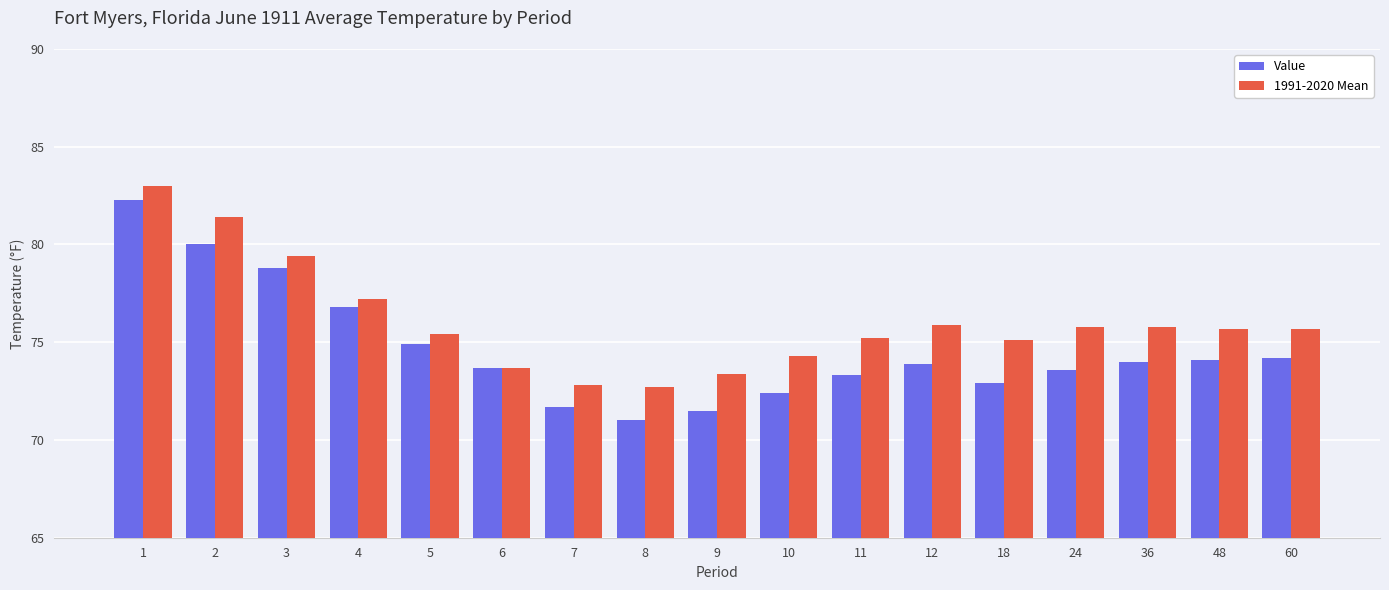

What is the sum of all 1991-2020 Mean values?

1292.5